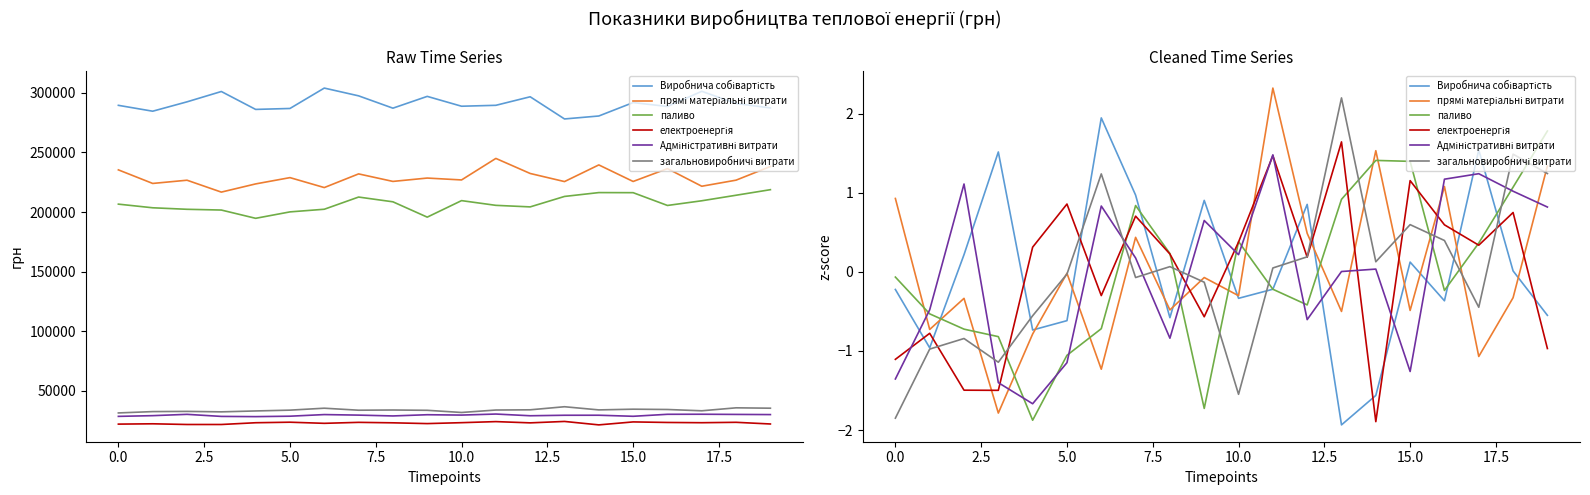

True or false: загальновиробничі витрати has a value of -1.1 at 2.5.

False